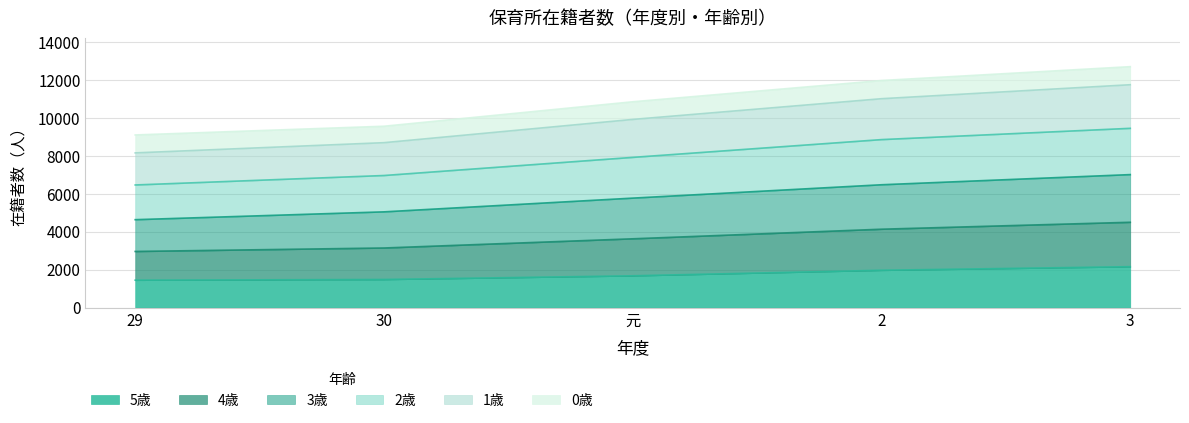

Which category has the highest value in the 1歳 series?

3